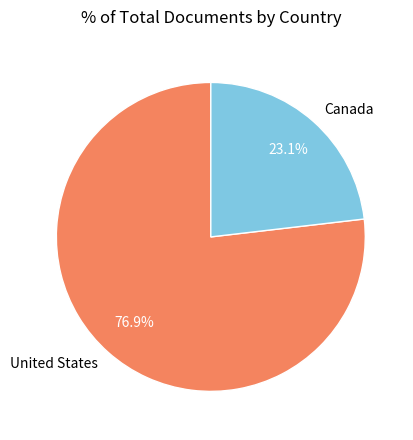

Rank the categories by value from highest to lowest.

United States, Canada